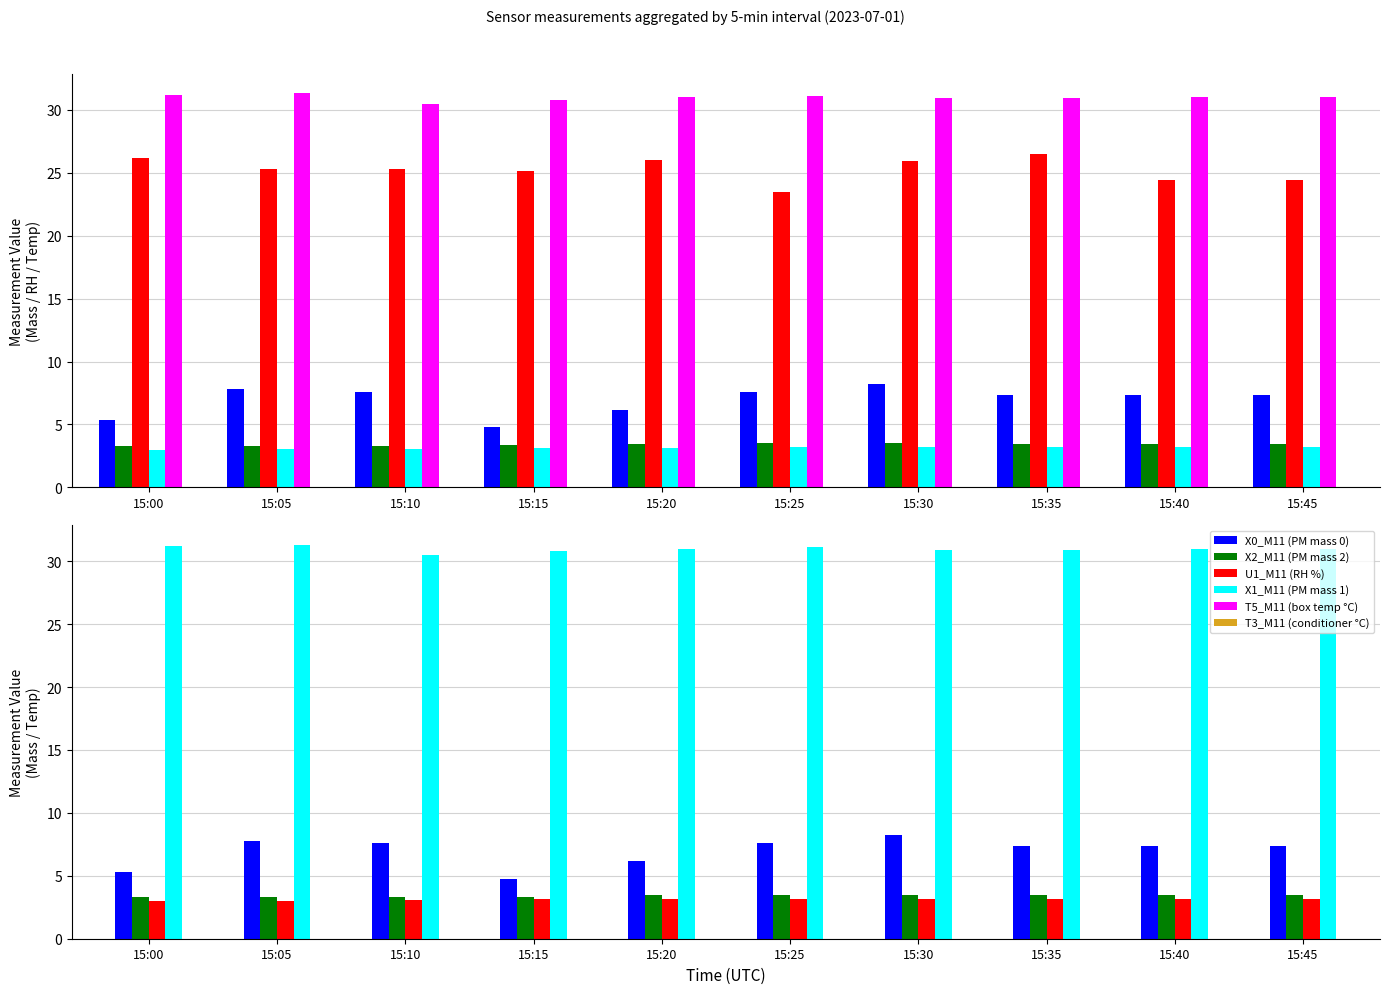

Which category has the lowest value across all series?

15:00